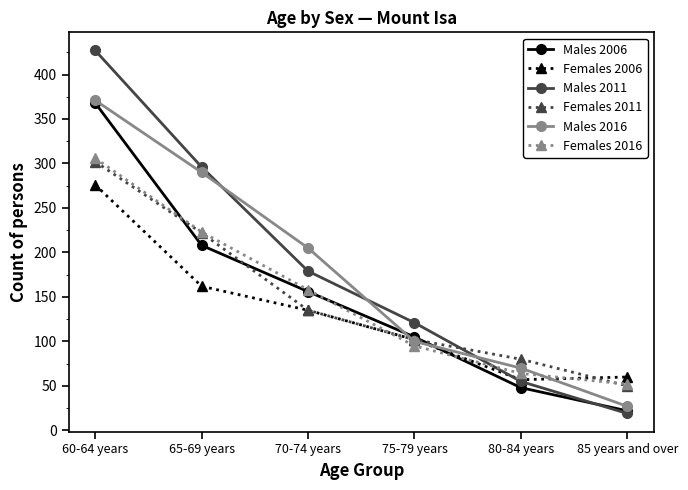

Reading left to right, extract all data points from this chart.

Males 2006: 60-64 years=368	65-69 years=208	70-74 years=156	75-79 years=105	80-84 years=48	85 years and over=22
Females 2006: 60-64 years=276	65-69 years=162	70-74 years=135	75-79 years=102	80-84 years=57	85 years and over=60
Males 2011: 60-64 years=427	65-69 years=296	70-74 years=179	75-79 years=121	80-84 years=55	85 years and over=19
Females 2011: 60-64 years=302	65-69 years=222	70-74 years=135	75-79 years=102	80-84 years=80	85 years and over=50
Males 2016: 60-64 years=371	65-69 years=290	70-74 years=205	75-79 years=100	80-84 years=70	85 years and over=27
Females 2016: 60-64 years=306	65-69 years=223	70-74 years=158	75-79 years=95	80-84 years=64	85 years and over=52